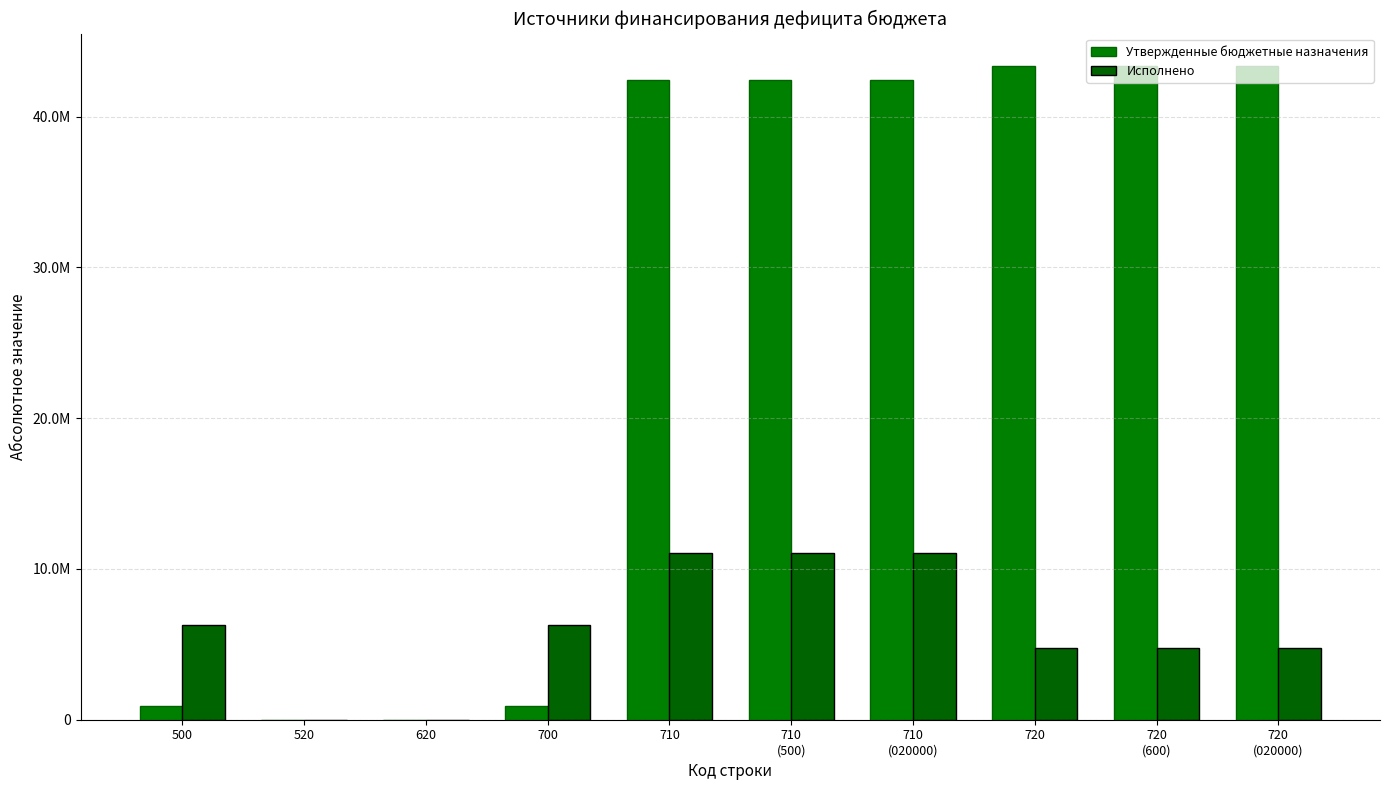

At 620, list the series in order from smallest to largest.

Утвержденные бюджетные назначения, Исполнено